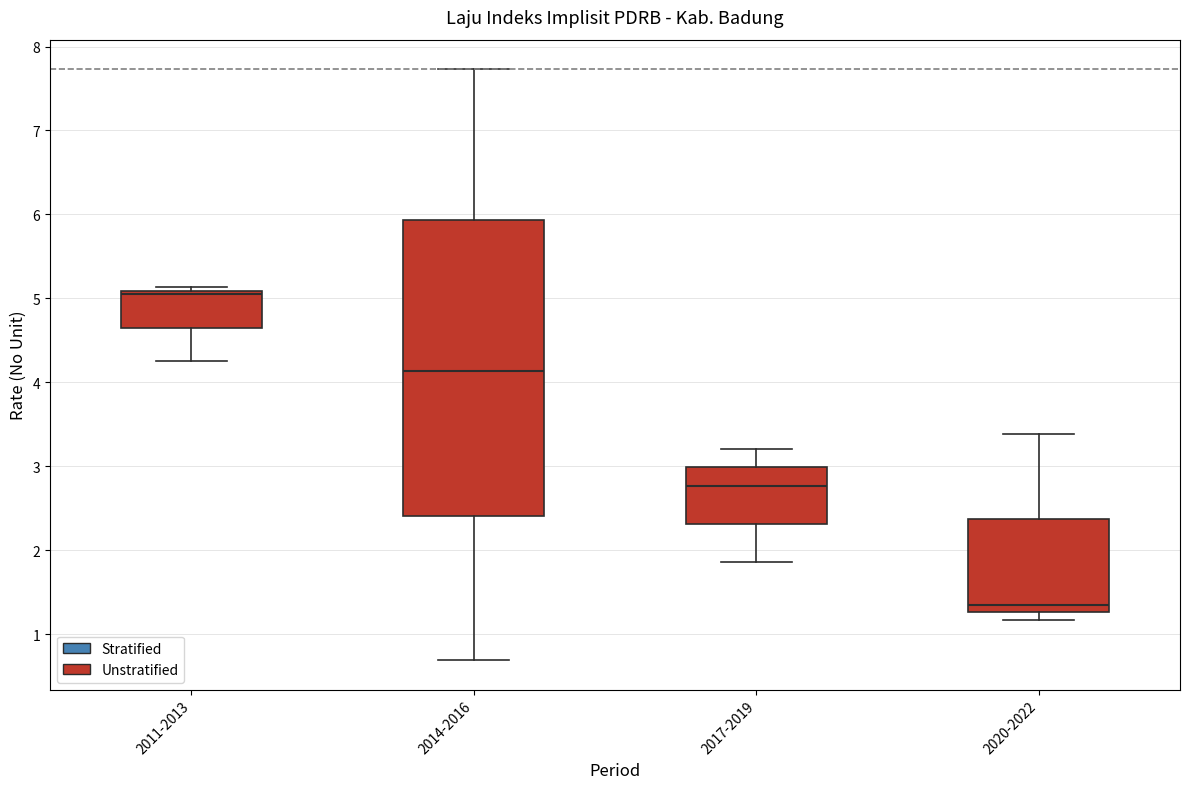

Comparing the boxes themselves (not the whiskers), which one is the tallest?

2014-2016